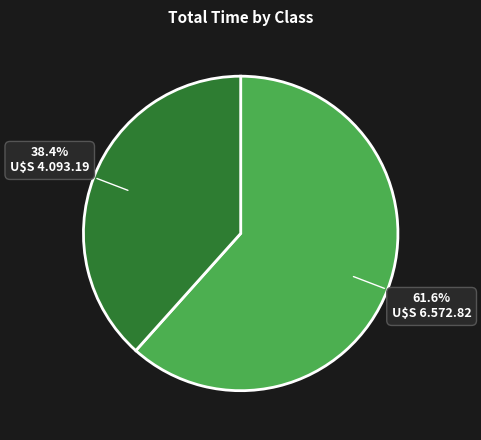

How many segments does this pie chart have?

2